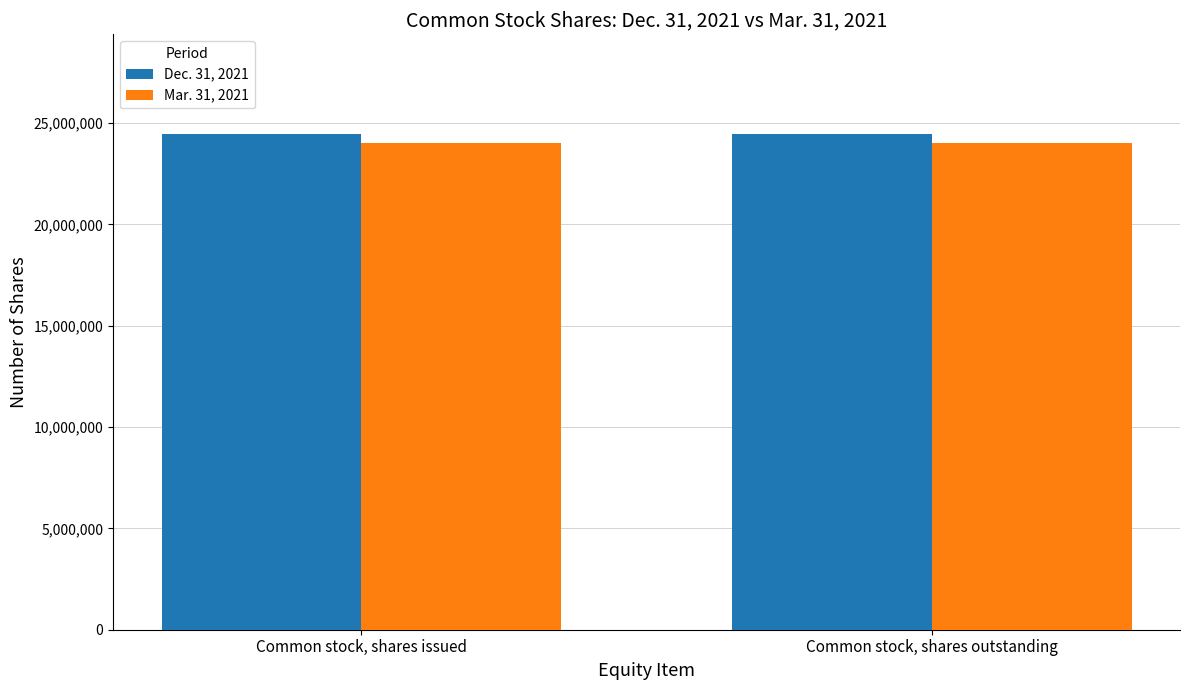

Reading left to right, list all the values displayed in this chart.

Dec. 31, 2021: 24482552	24482552
Mar. 31, 2021: 24020276	24020276